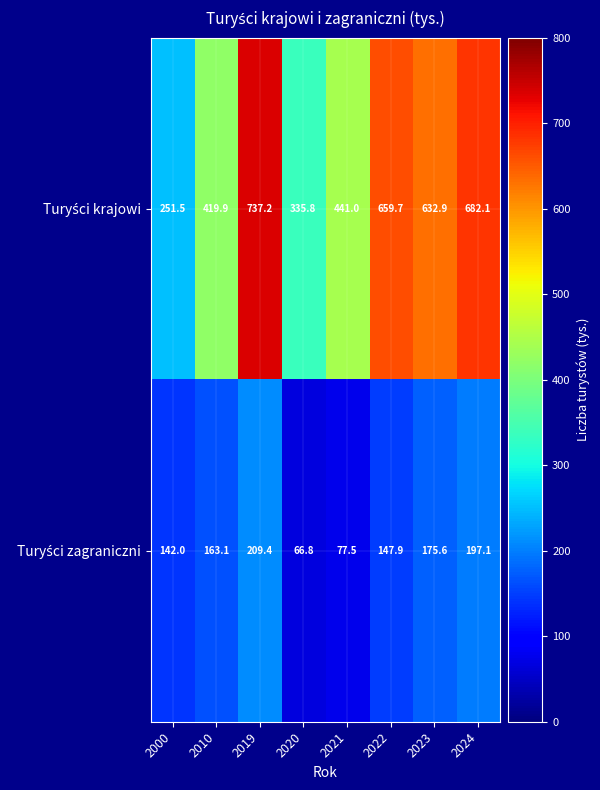

Which label corresponds to the largest value in the chart?

2019